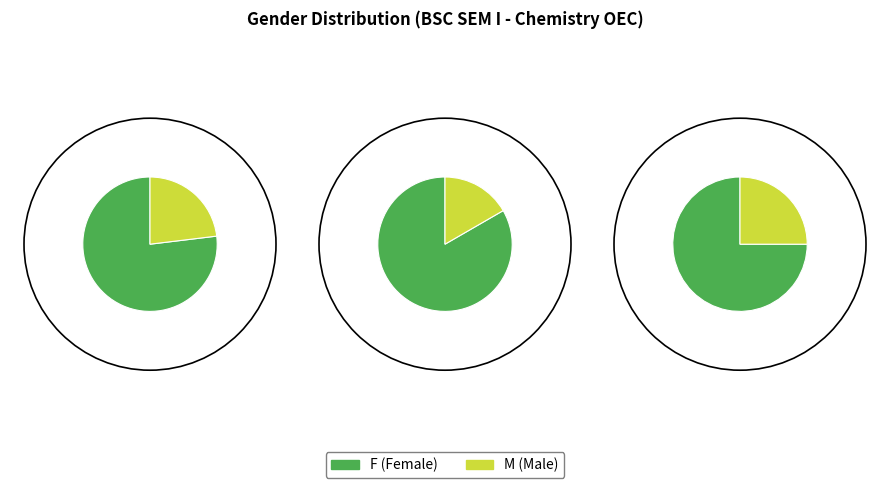

Does M represent more than half of the total?

No